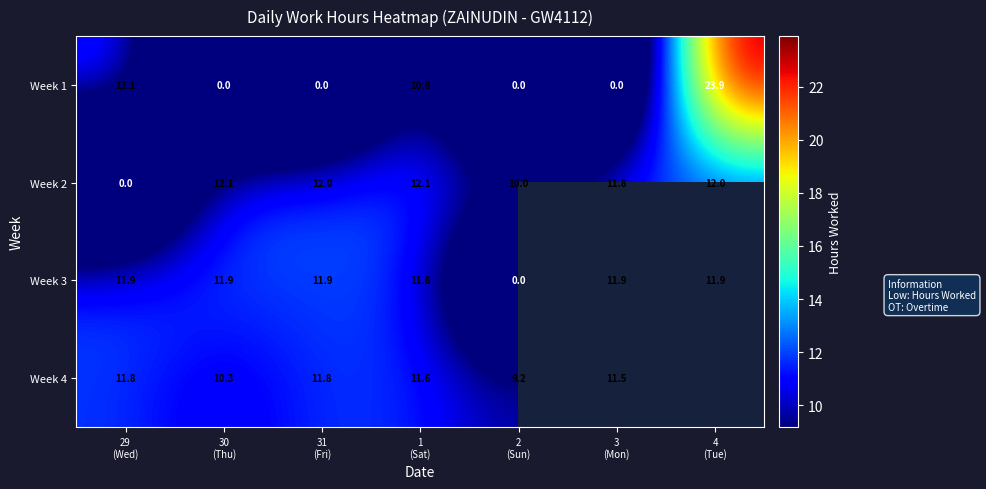

Is it true that Week 1 equals 0.0 at 30 (Thu)?

True